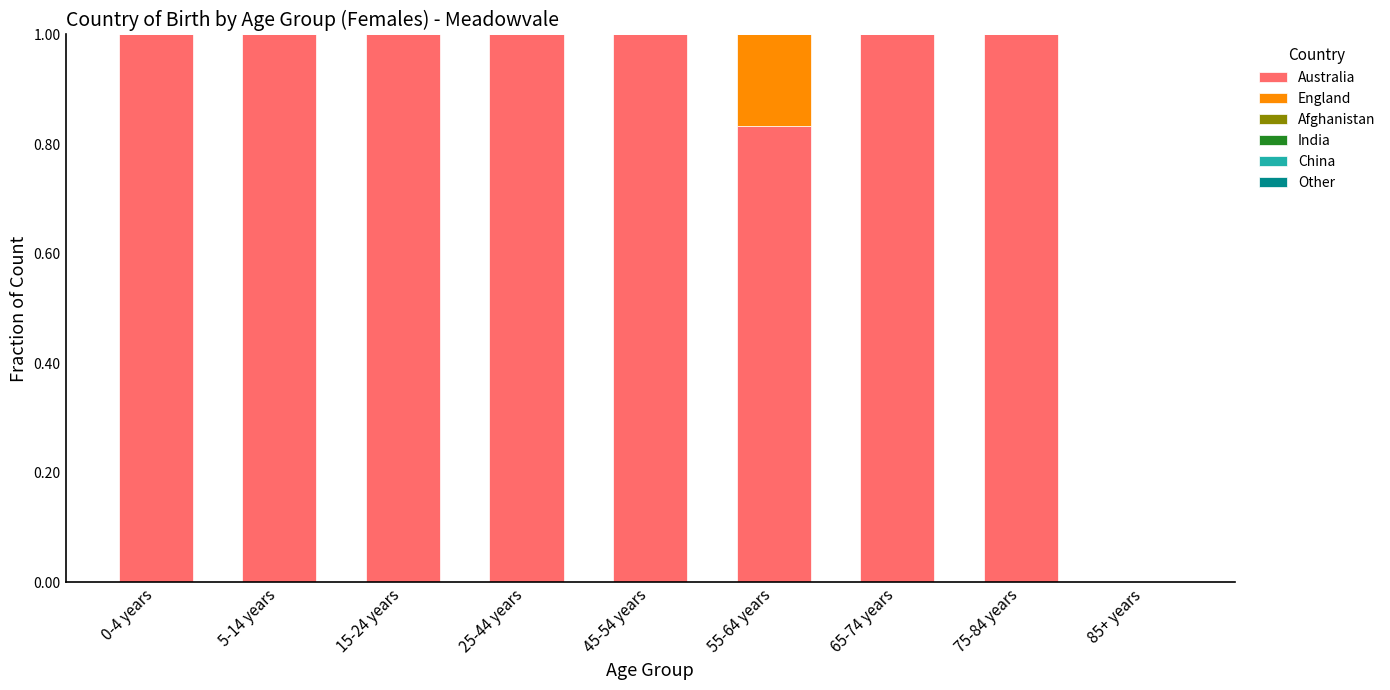

What is the maximum value for Australia?

1.0